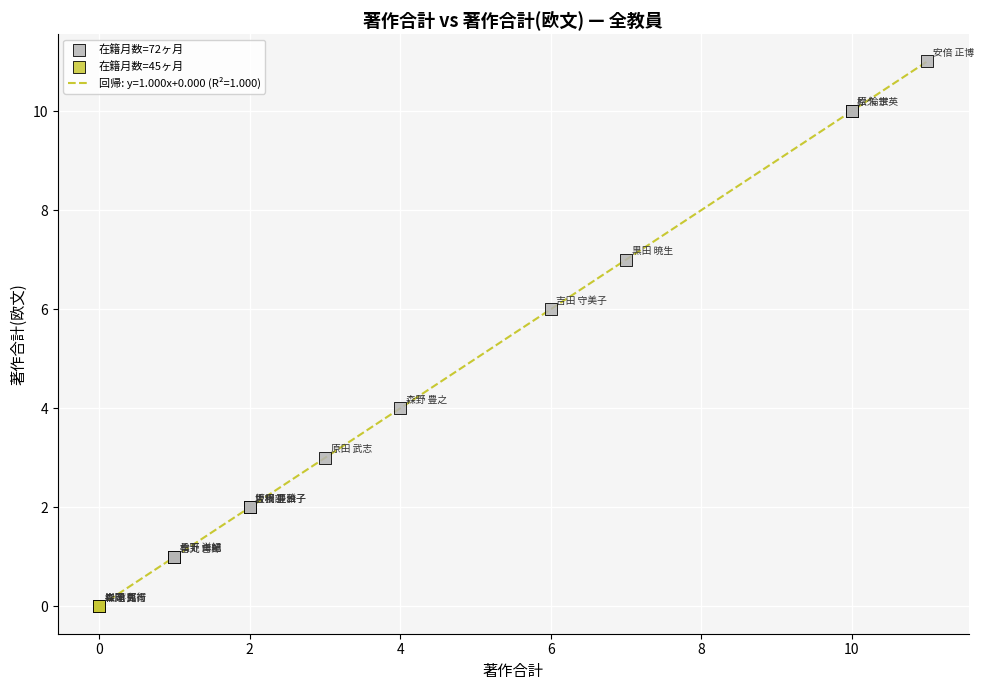

What is the difference between the maximum and minimum values?

11.0